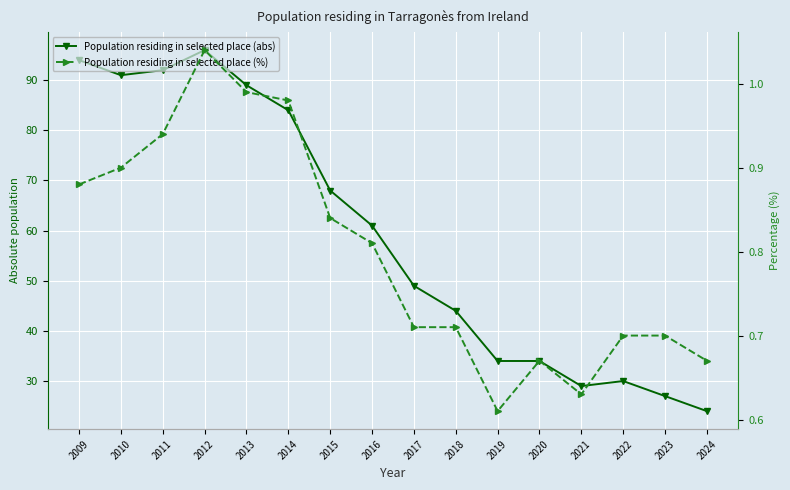

How many categories are shown in the chart?

16